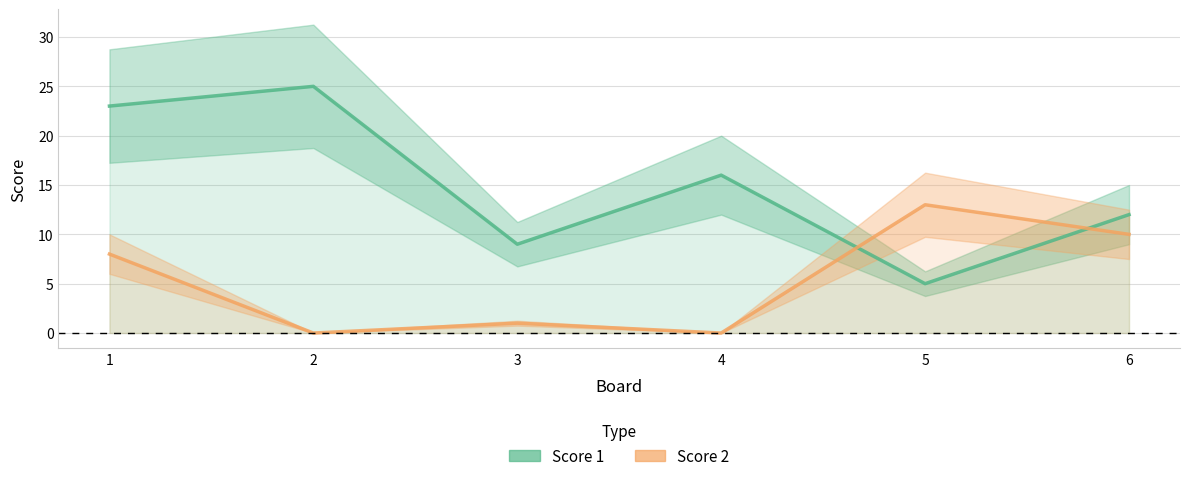

True or false: Score 1 has a value of 4 at 6.

False